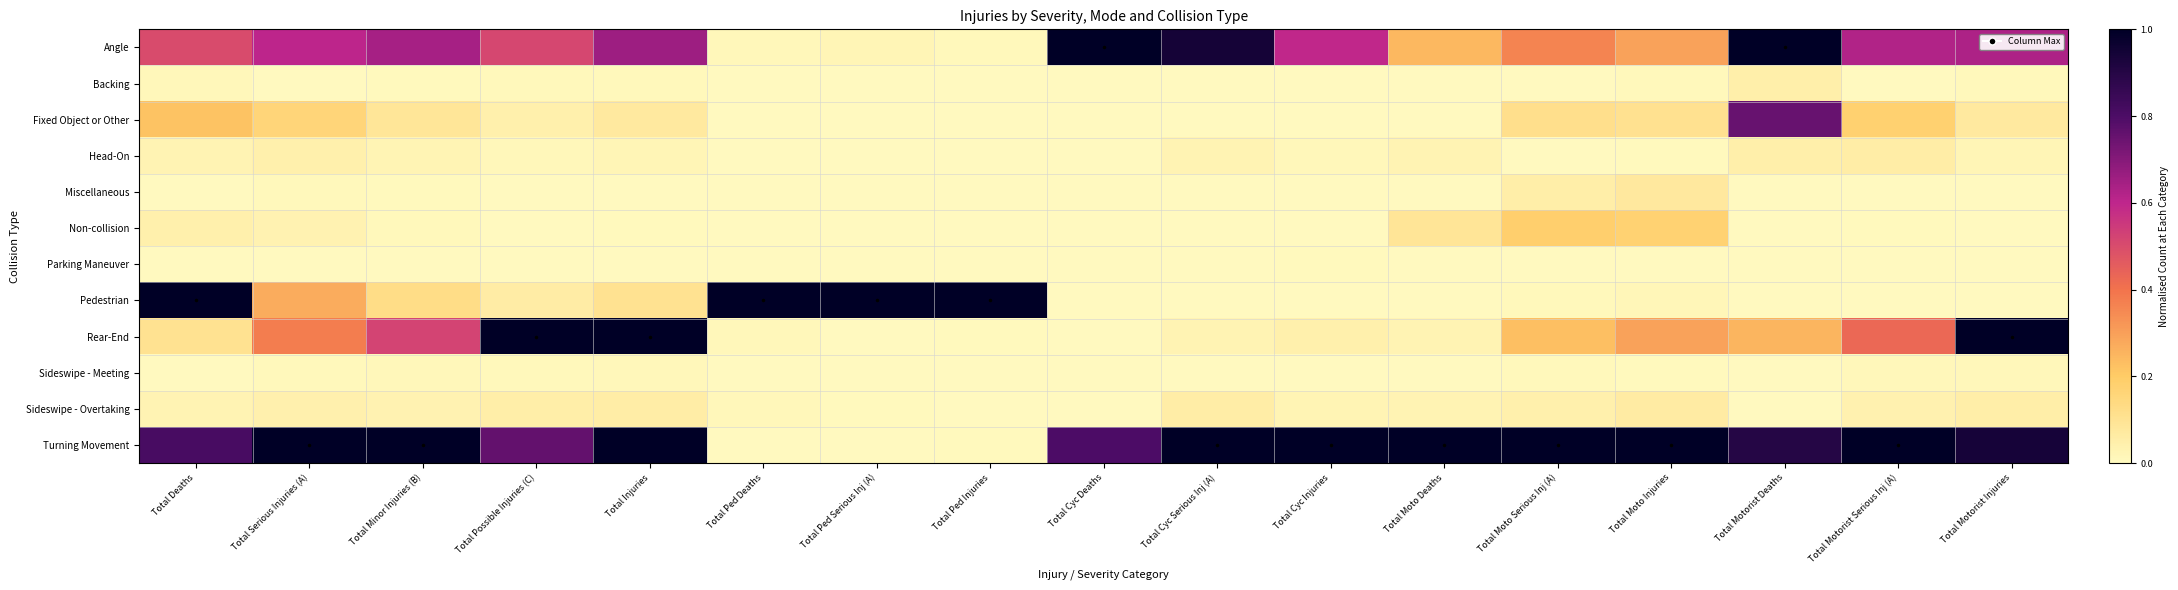

What is the difference between the highest and lowest values at Total Serious Injuries (A)?

1.0